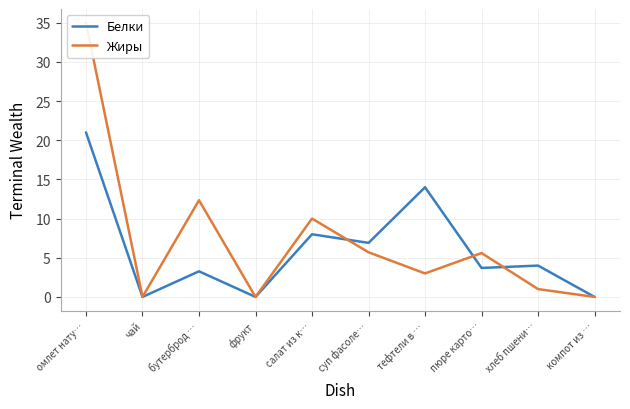

Is the value of Белки at салат из к… greater than the value of Жиры at бутерброд …?

No